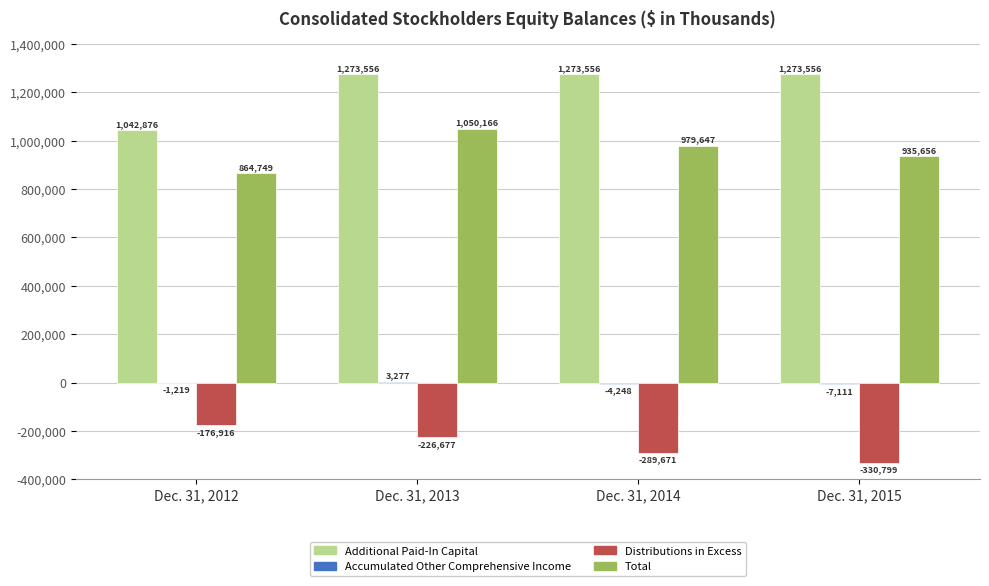

Which series has the largest range (max minus min)?

Additional Paid-In Capital